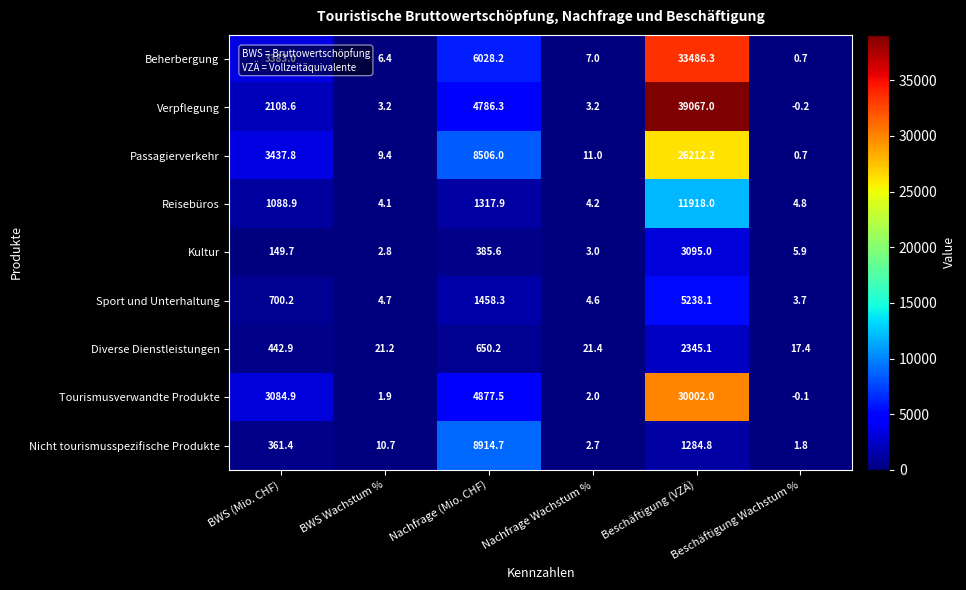

Where does the Nicht tourismusspezifische Produkte series first go above 361?

BWS (Mio. CHF)